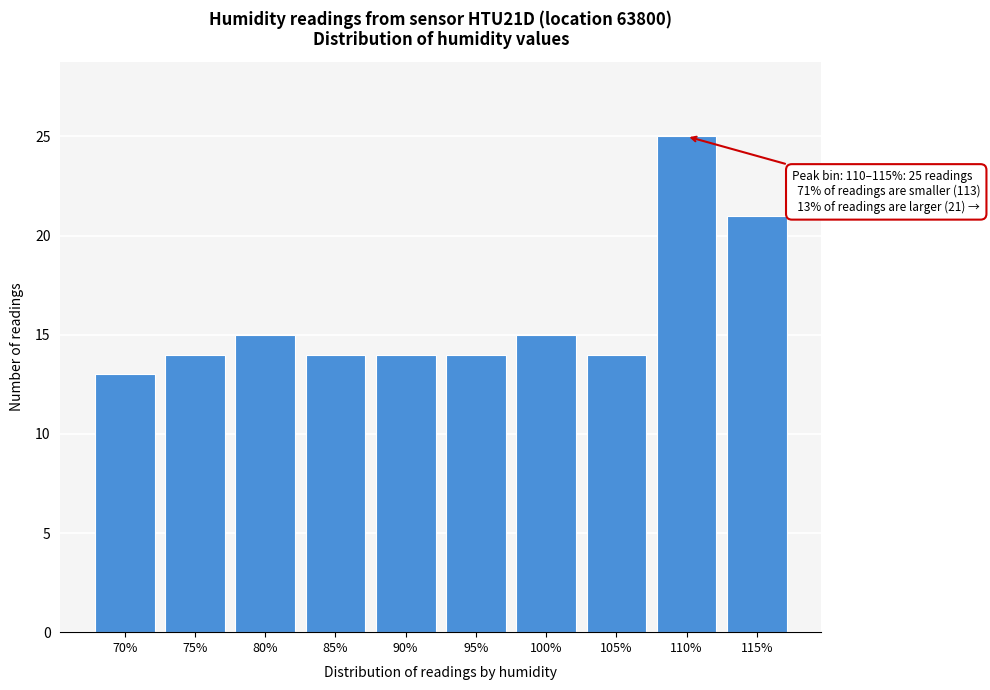

Reading left to right, list all the values displayed in this chart.

13	14	15	14	14	14	15	14	25	21